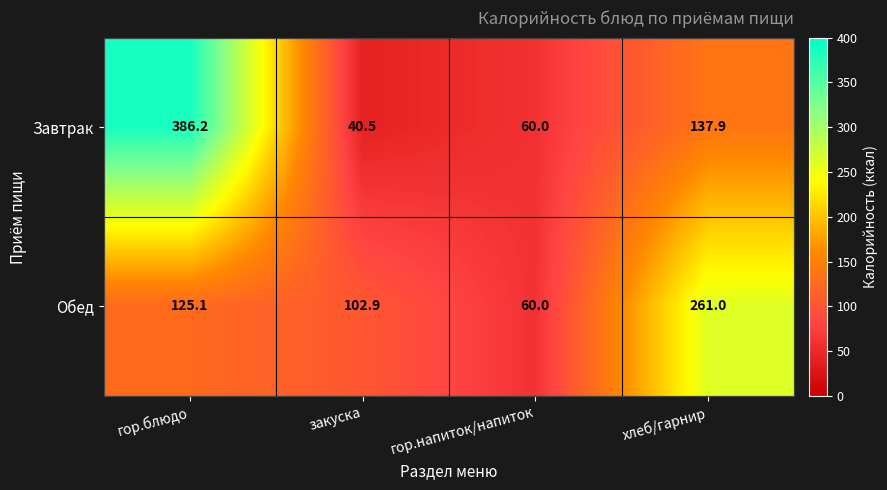

The value of Обед at гор.напиток/напиток is 25.7. True or false?

False